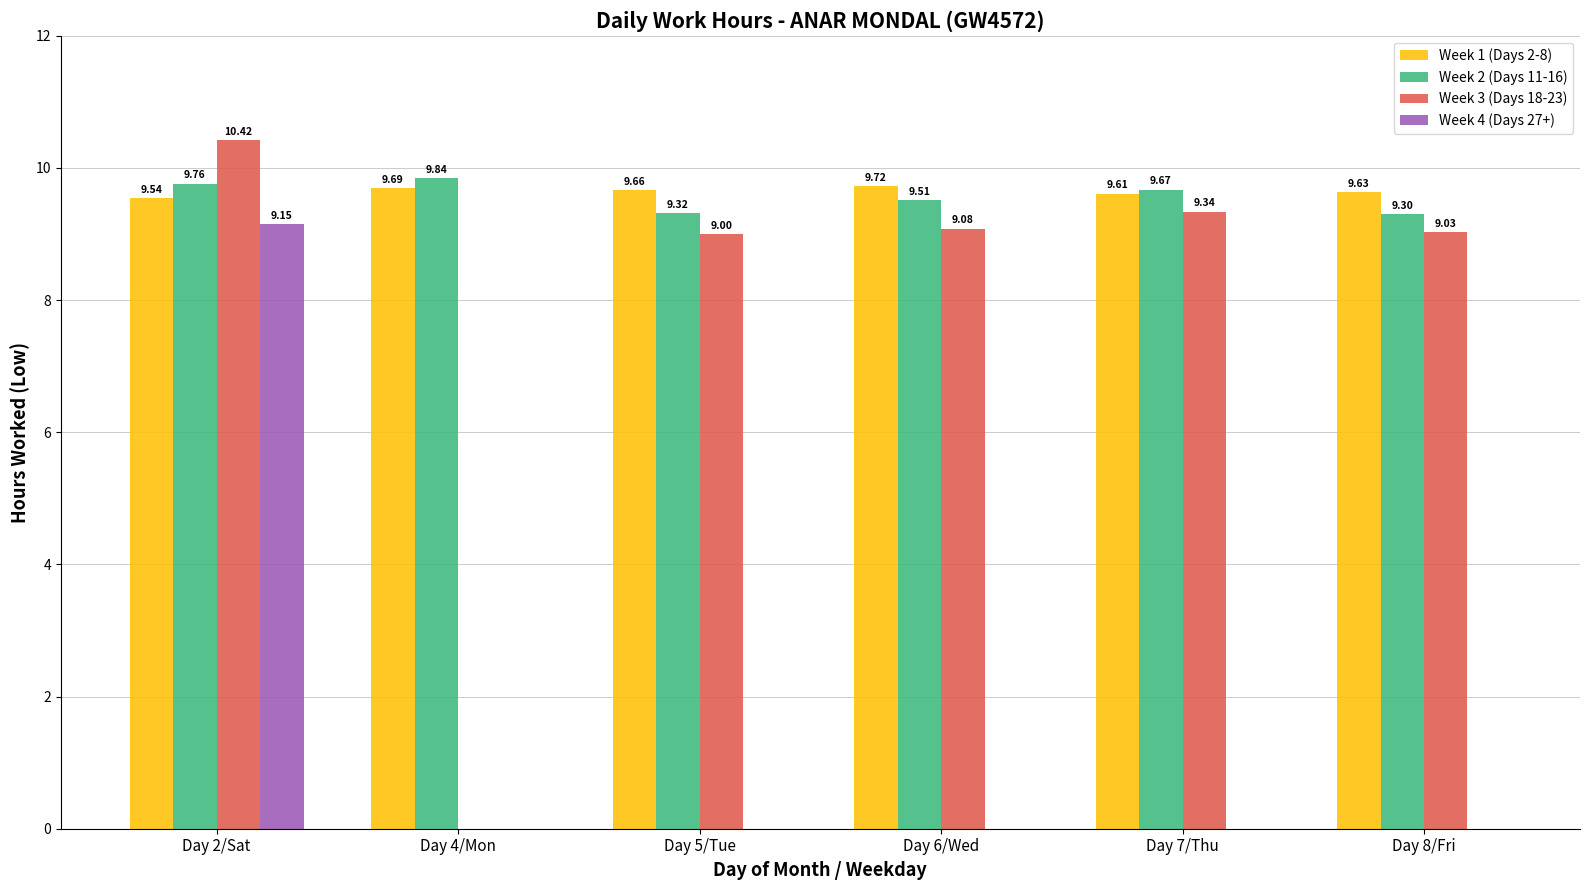

Which series changed the most between Day 2/Sat and Day 5/Tue?

Week 4 (Days 27+)